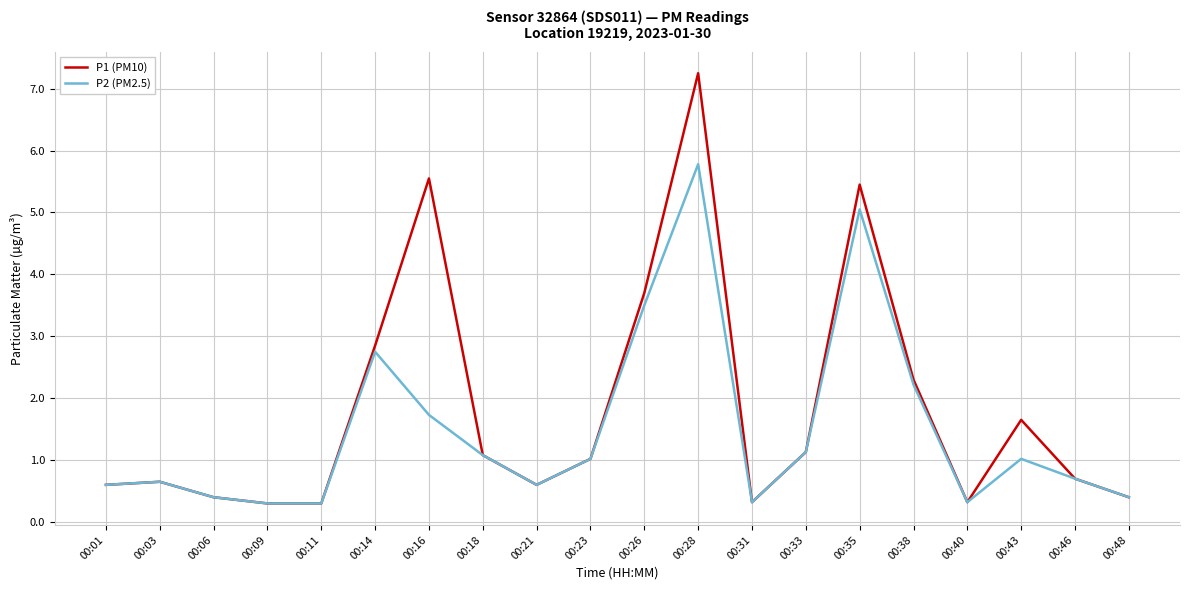

What is the lowest value of the P1 (PM10) series?

0.3